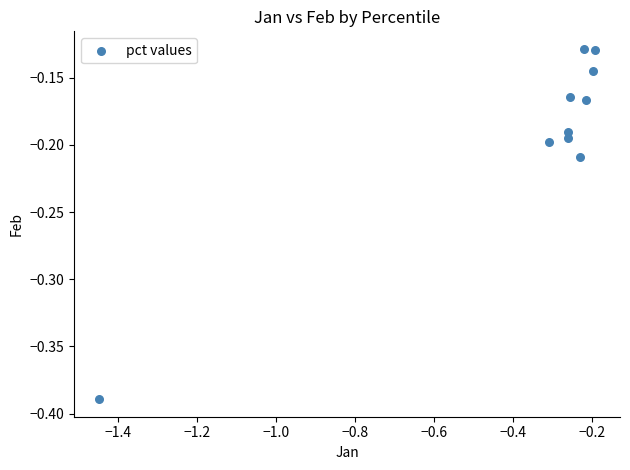

What is the range of Y values (max minus min)?

0.3